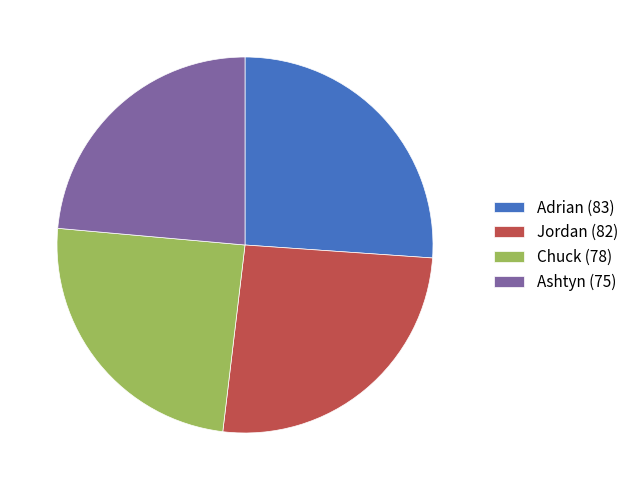

Is the sum of Adrian (83) and Ashtyn (75) greater than half?

No